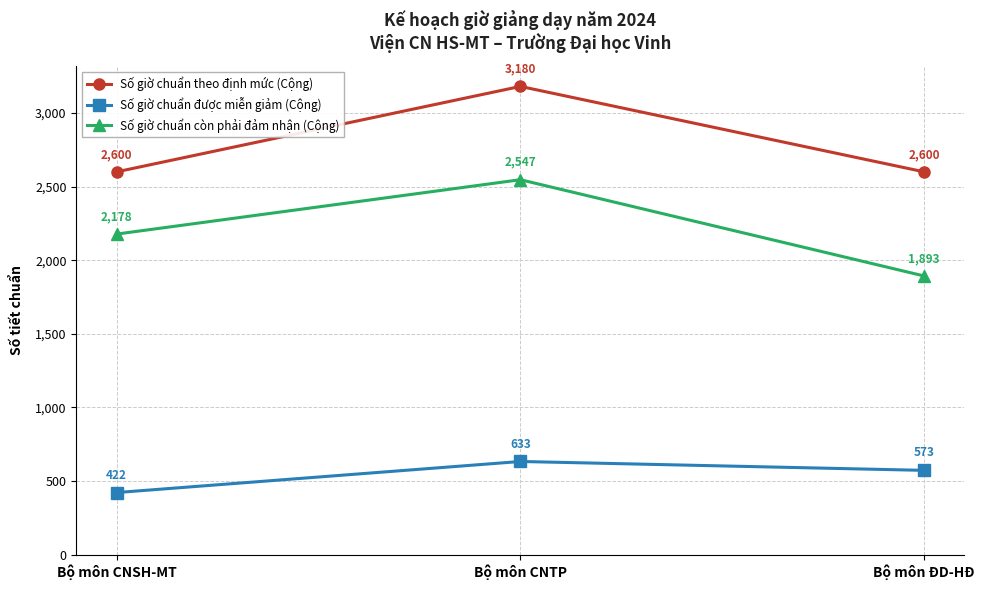

At which label does Số giờ chuẩn được miễn giảm (Cộng) first exceed 573?

Bộ môn CNTP